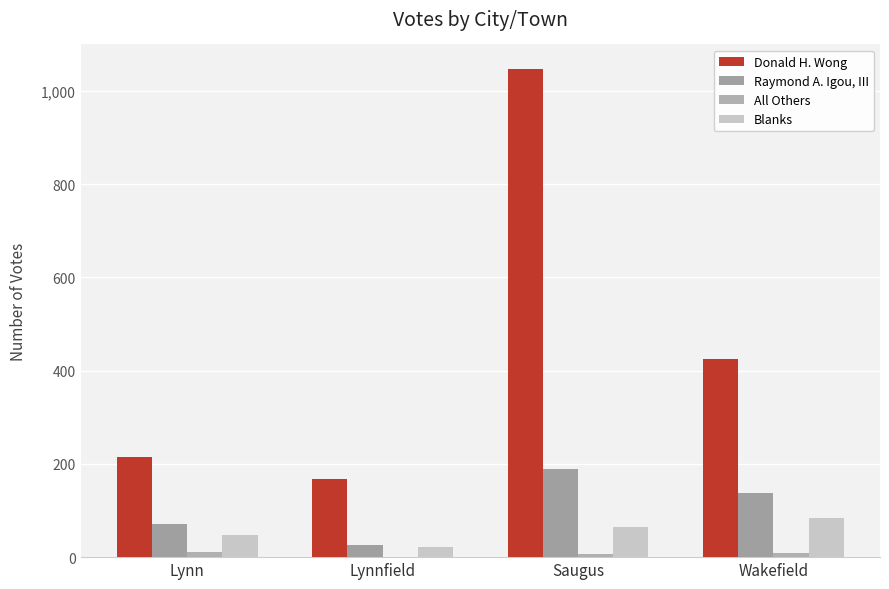

Which series changed the most between Lynnfield and Wakefield?

Donald H. Wong